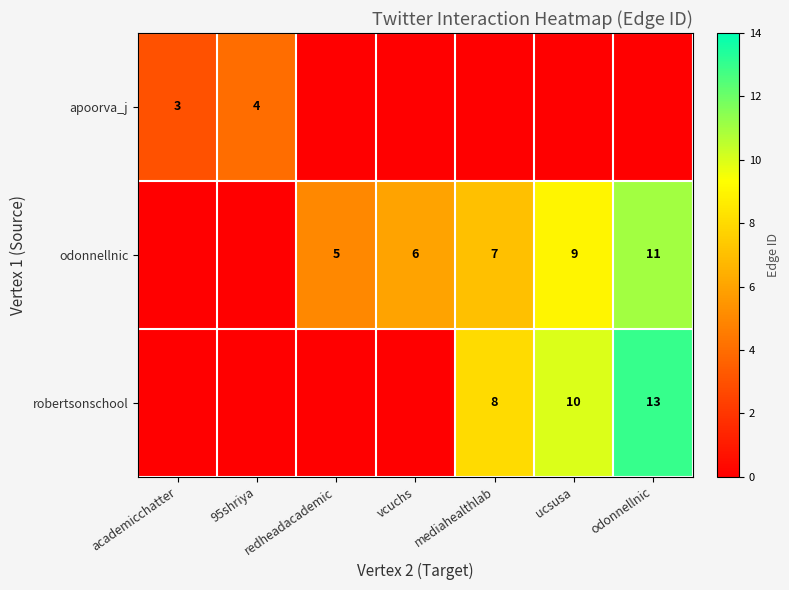

What is the difference between the highest and lowest values at vcuchs?

6